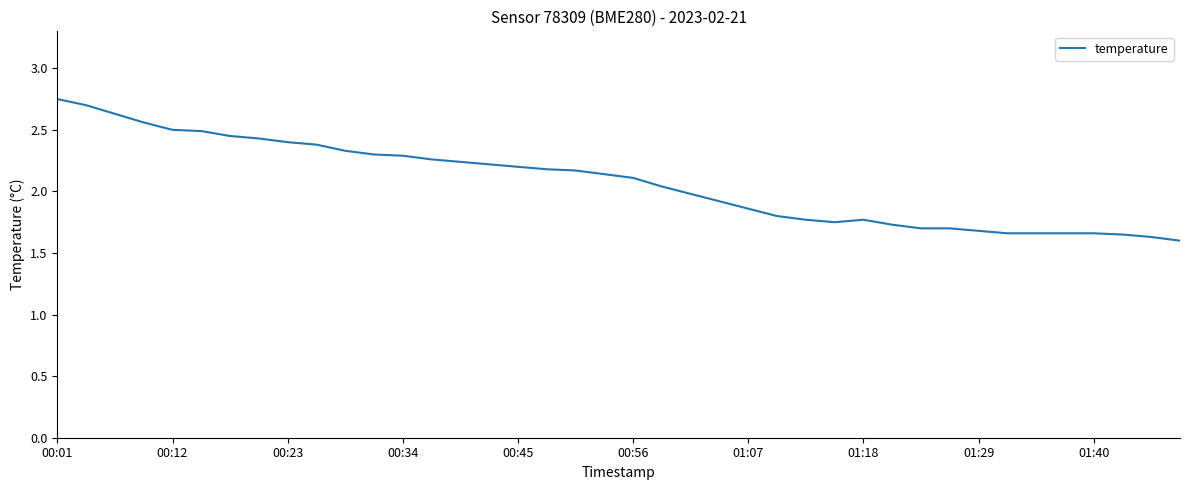

Does the chart have visible grid lines?

No